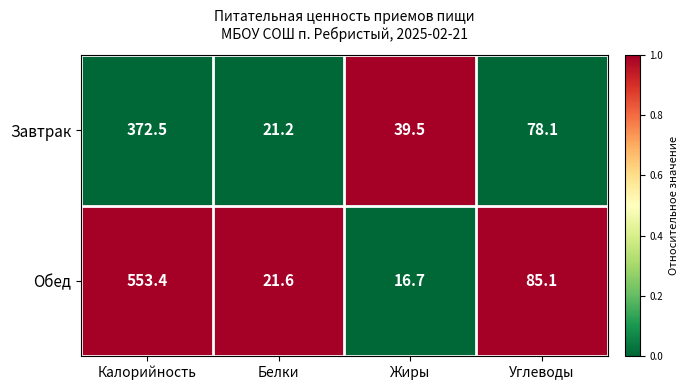

The value of Обед at Углеводы is 113.0. True or false?

False